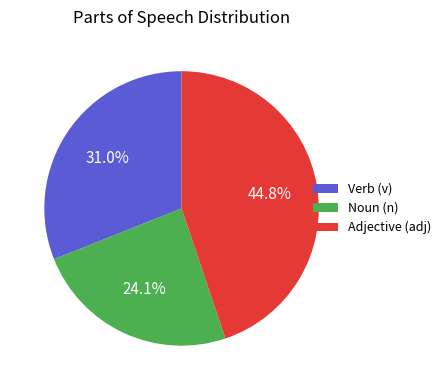

Does any single category account for the majority?

No